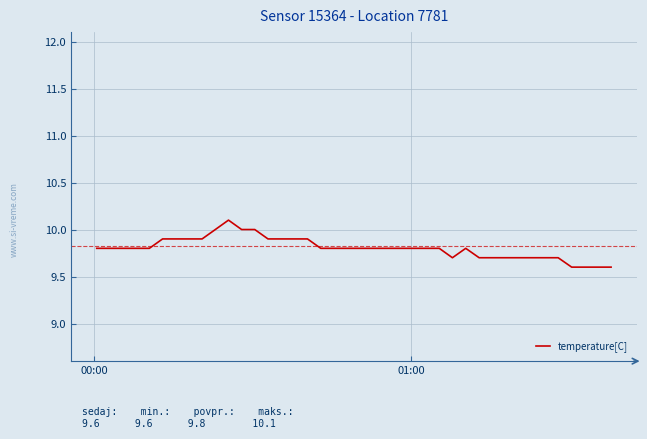

What is the average value?

9.8